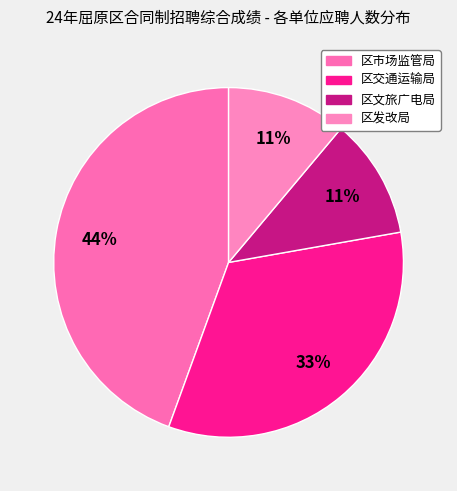

What is the smallest slice in the pie chart?

区文旅广电局